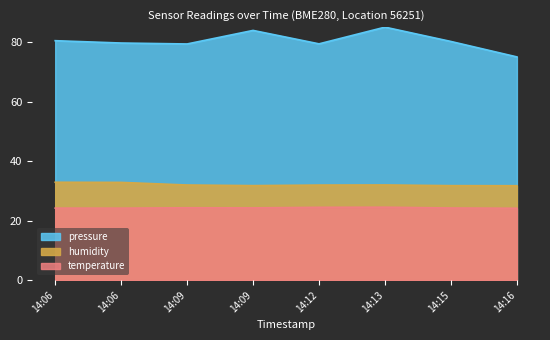

At which category does pressure reach its first local peak?

14:09